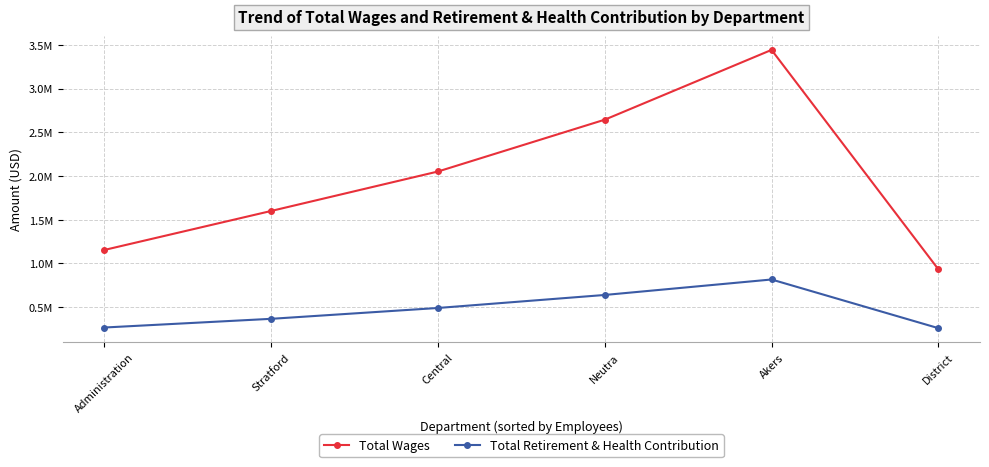

What is the difference between the second highest and second lowest values in the Total Retirement & Health Contribution series?

372213